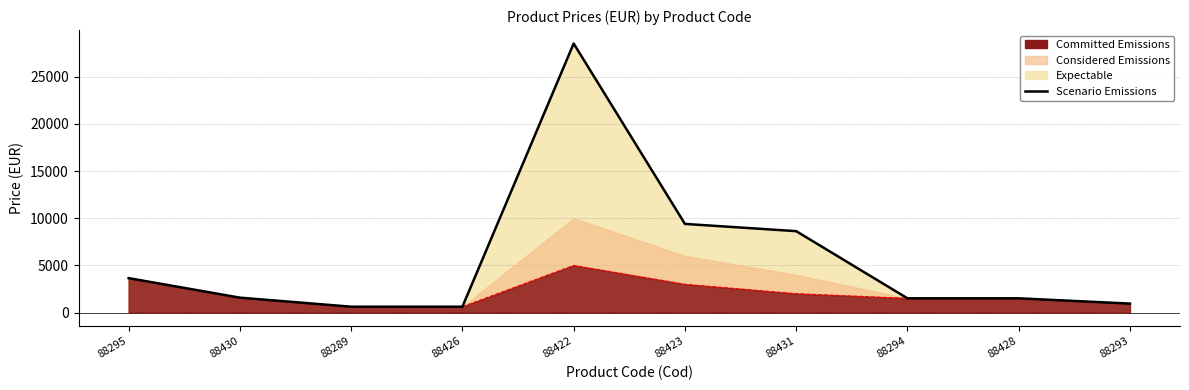

The chart shows a value of 708 at 88294. True or false?

False